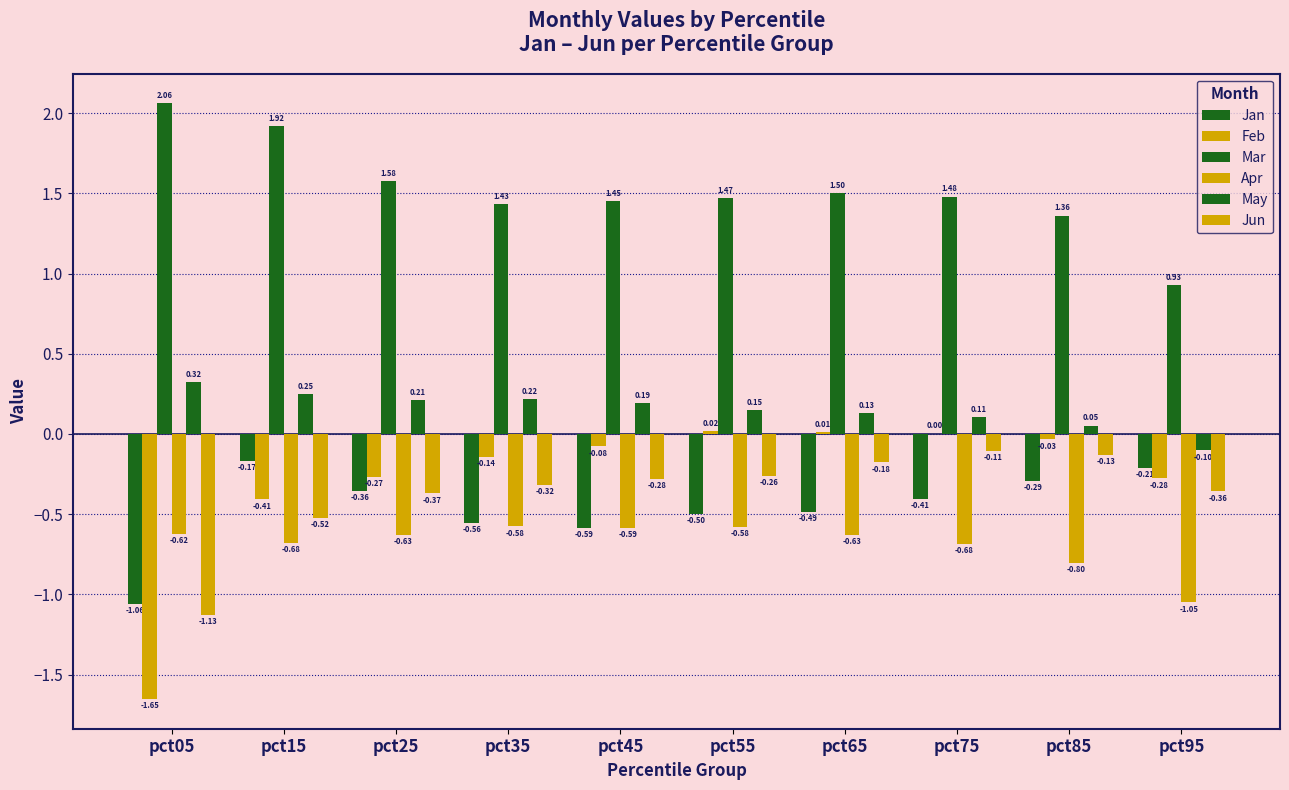

Count the number of categories in the chart.

10